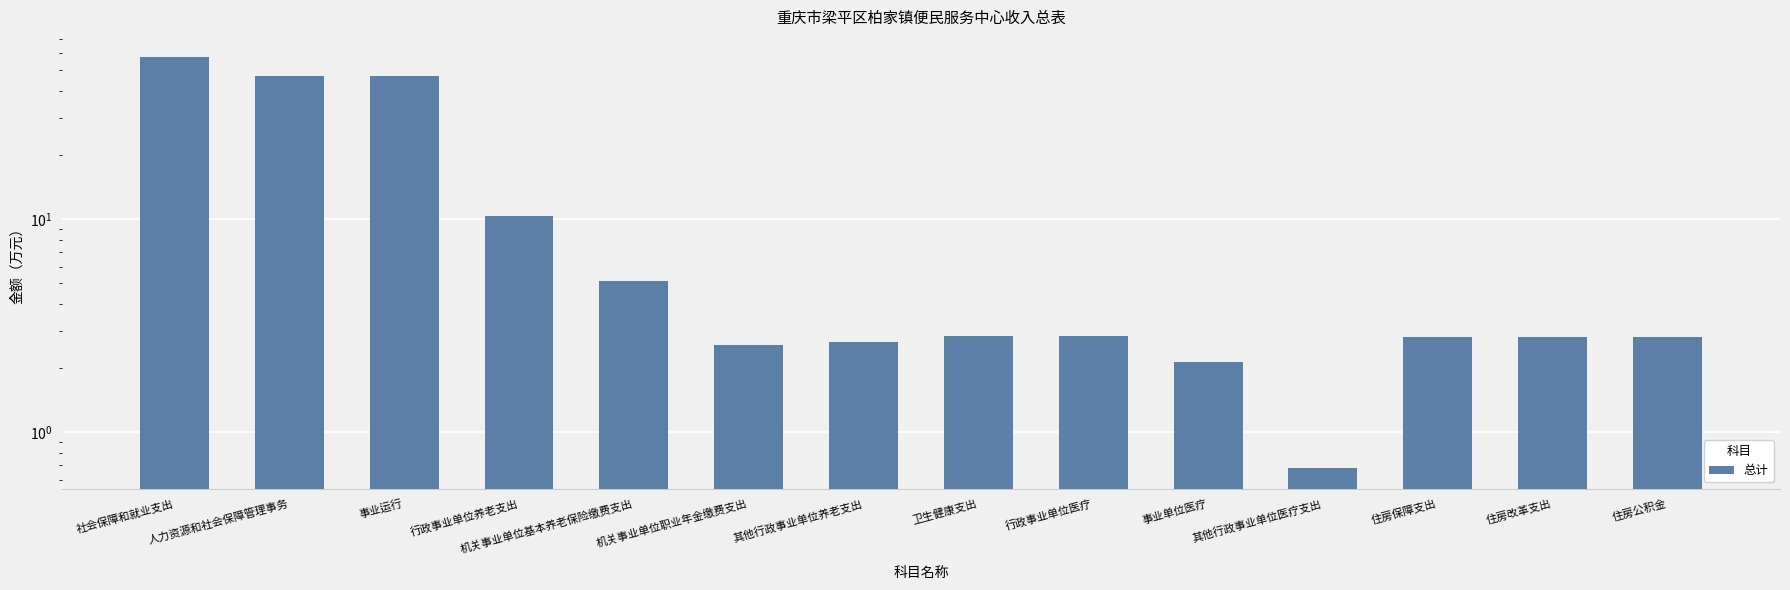

What is the sum of the values at 行政事业单位医疗 and 事业单位医疗?

5.0